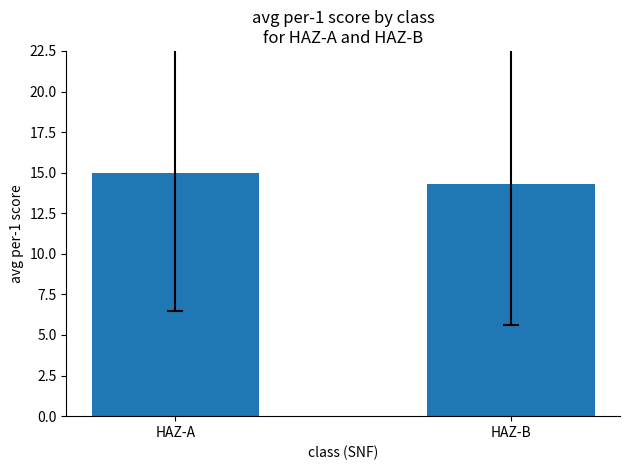

Reading left to right, transcribe all the data shown in this chart.

15.0	14.3